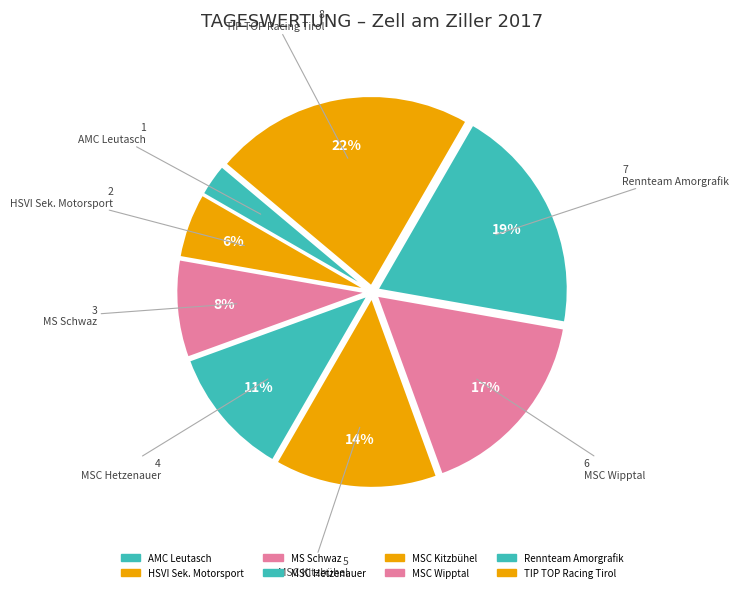

Is the sum of HSVI Sek. Motorsport and AMC Leutasch greater than half?

No